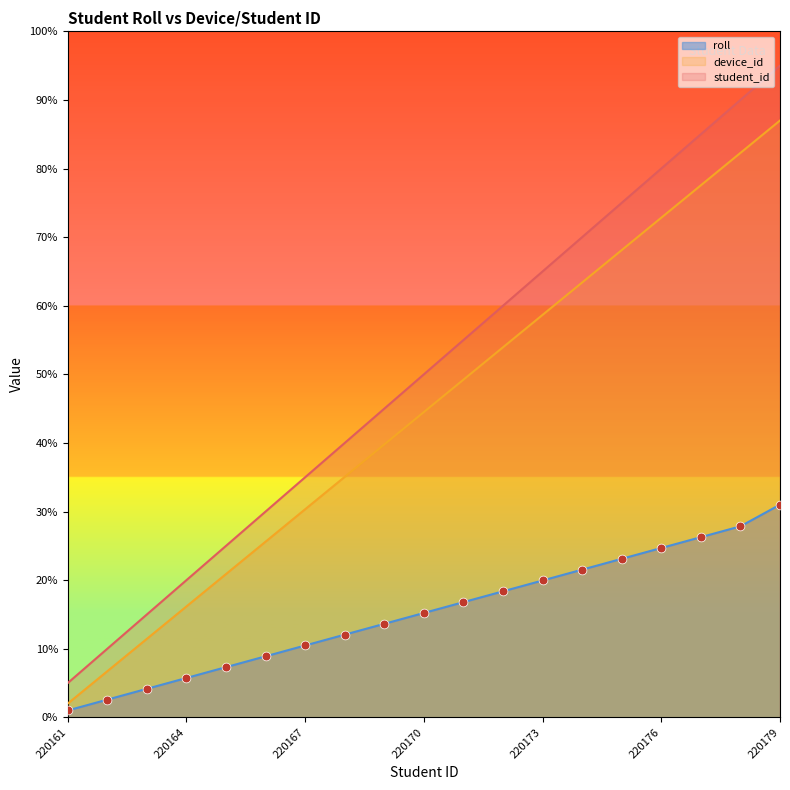

At how many categories does at least one series exceed 54?

9